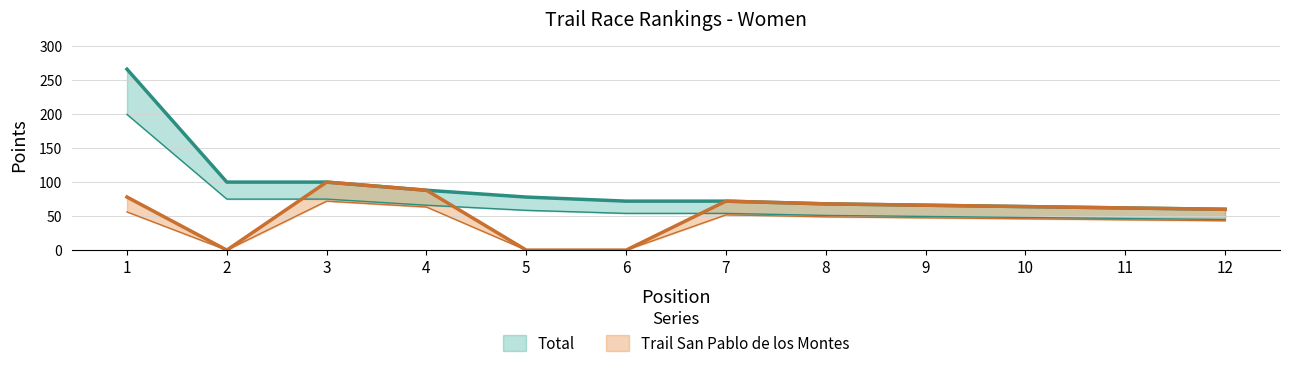

What are all the series names shown in the legend?

Total, Trail San Pablo de los Montes